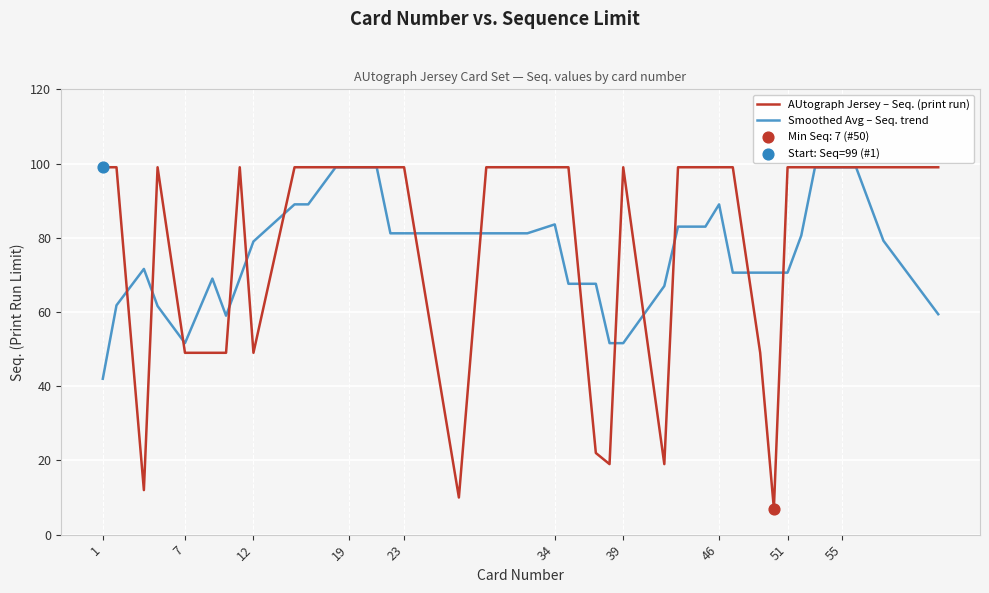

What is the greatest value displayed?

99.0